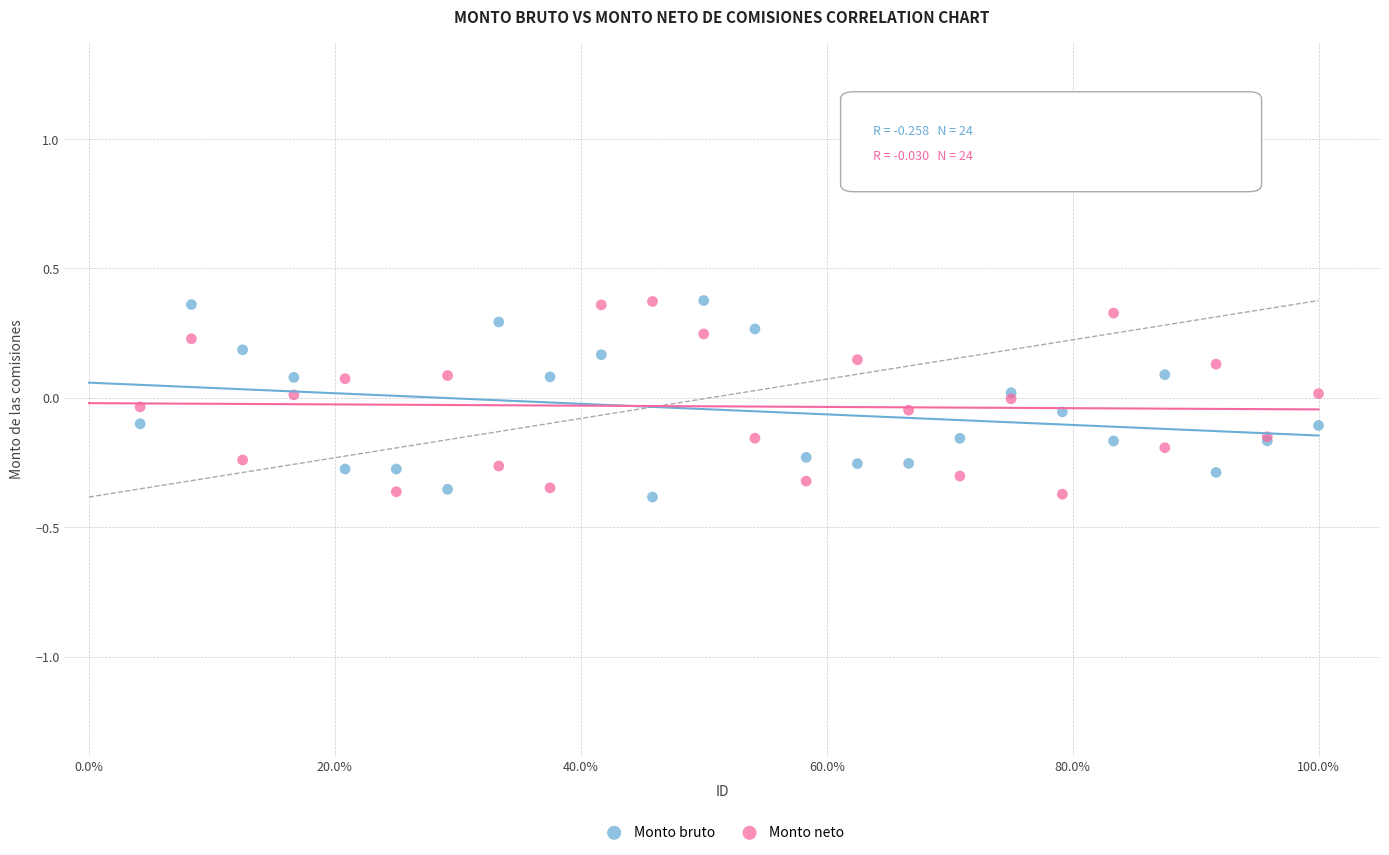

What is the X range (max minus min) for the scatter plot?

1.0